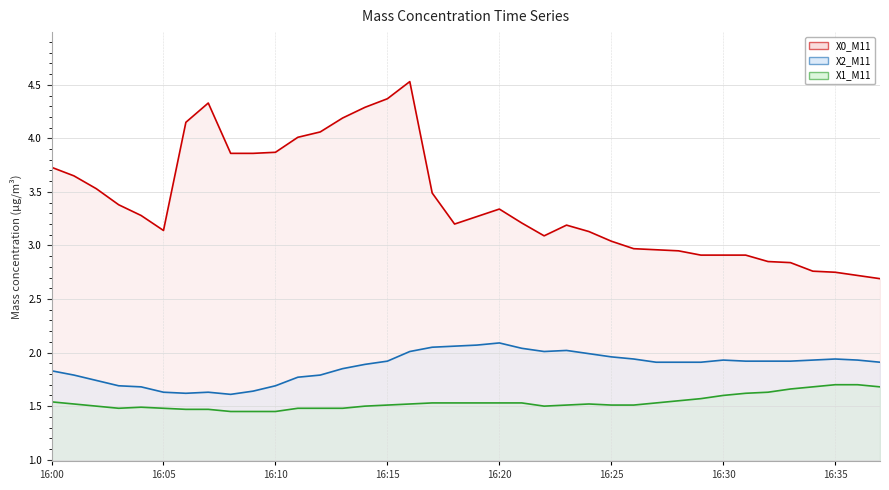

Rank the series by their average value, from lowest to highest.

X1_M11 line, X2_M11 line, X0_M11 line